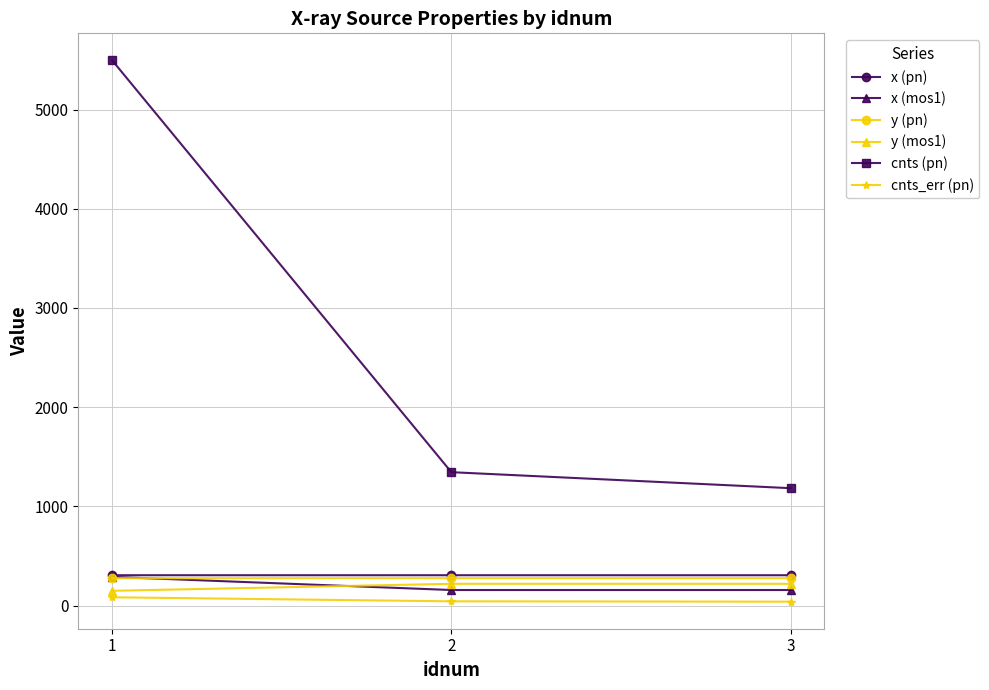

What is the maximum value for cnts (pn)?

5495.9